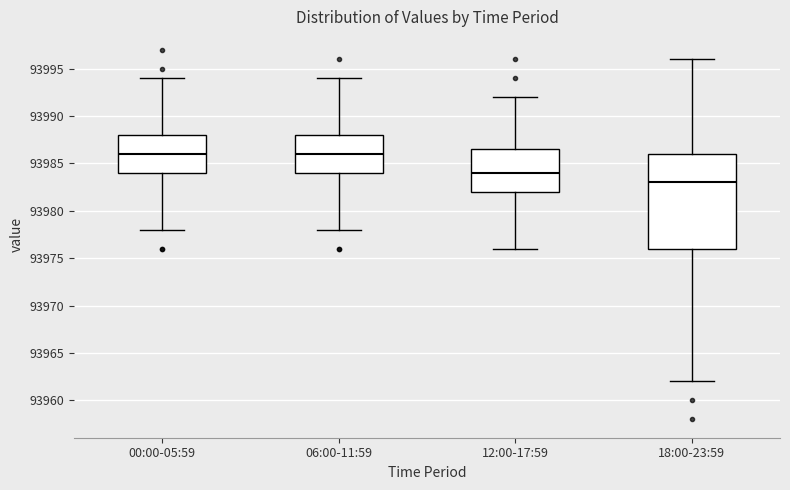

Reading left to right, transcribe this box plot: for each box, give where its median line is, the range the box spans, and where its two whiskers end, as read against the y-axis. The values are not printed on the chart, so give them approximately, as read against the axis.

00:00-05:59: median 93986.0, box 93984.0 to 93988.0, whiskers 93978.0 to 93994.0
06:00-11:59: median 93986.0, box 93984.0 to 93988.0, whiskers 93978.0 to 93994.0
12:00-17:59: median 93984.0, box 93982.0 to 93986.5, whiskers 93976.0 to 93992.0
18:00-23:59: median 93983.0, box 93976.0 to 93986.0, whiskers 93962.0 to 93996.0